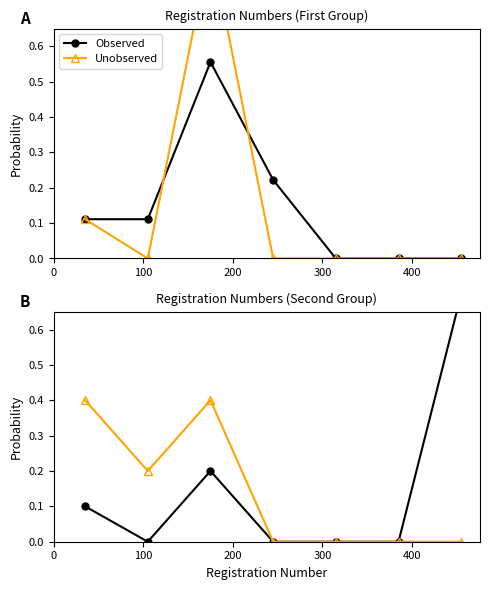

The Observed series shows 0.4 at 300. True or false?

False